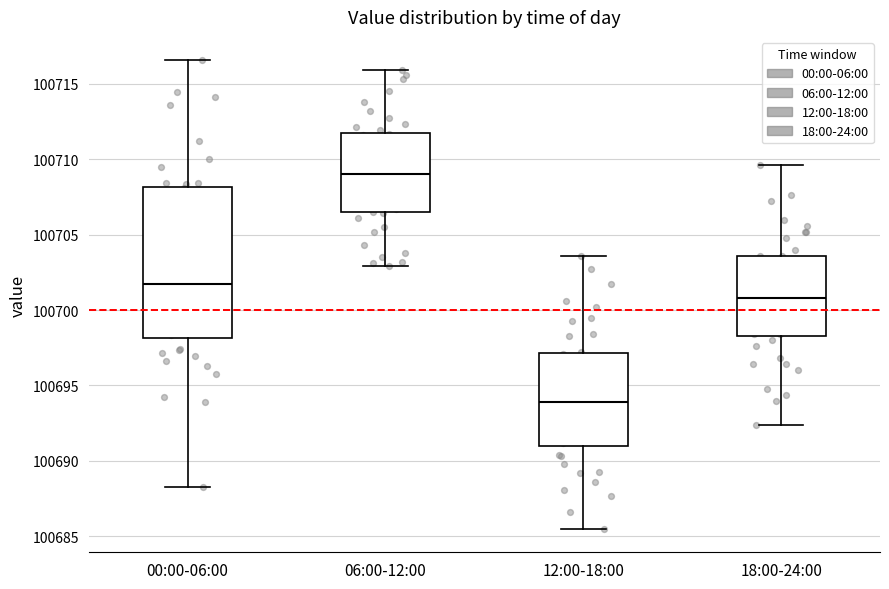

Where does the lower whisker of the box for 06:00-12:00 end on the y-axis? The values are not printed on the chart, so give them approximately, as read against the axis.

100703.0